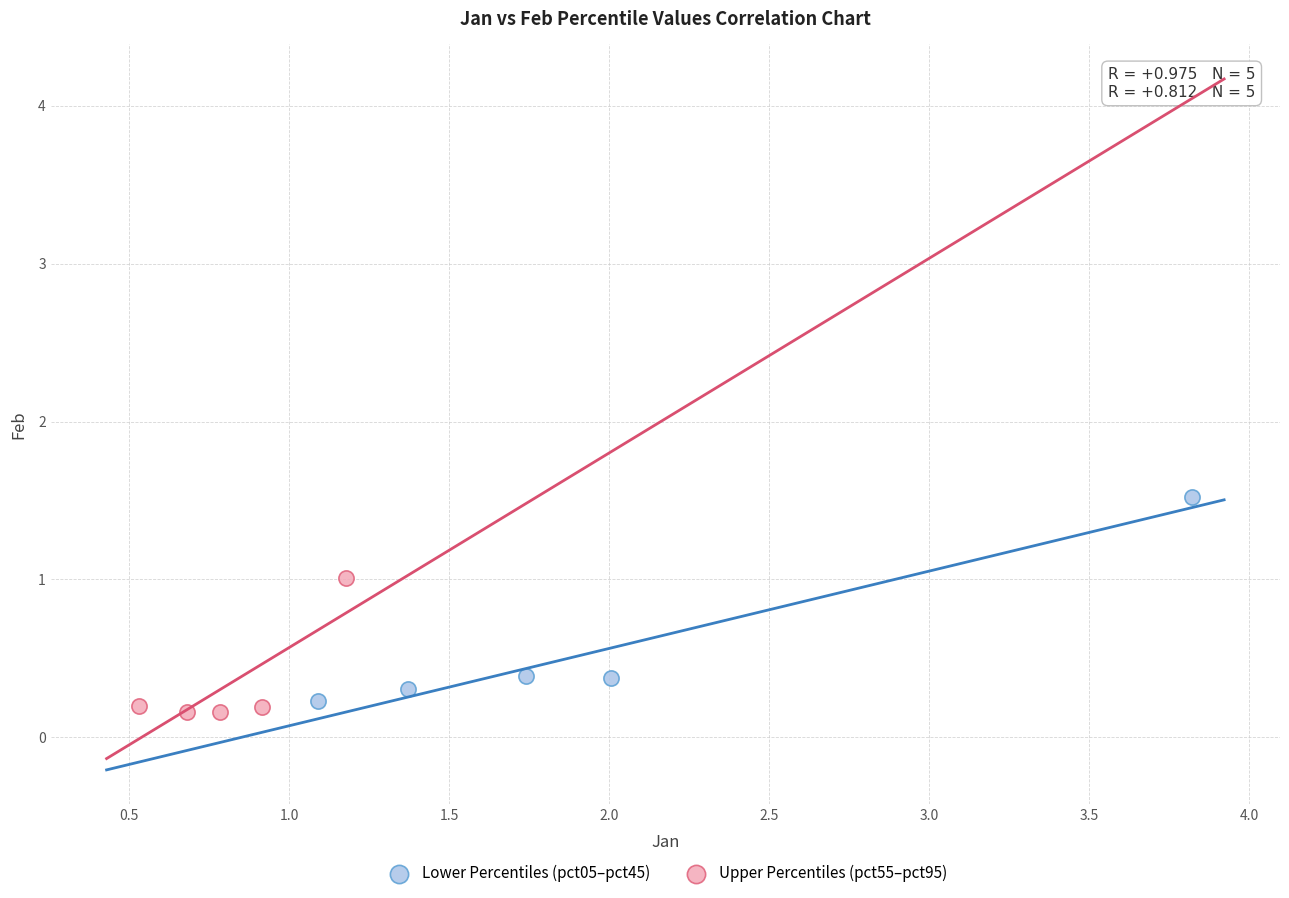

Which series has the largest Y range (max minus min)?

Lower Percentiles (pct05–pct45)